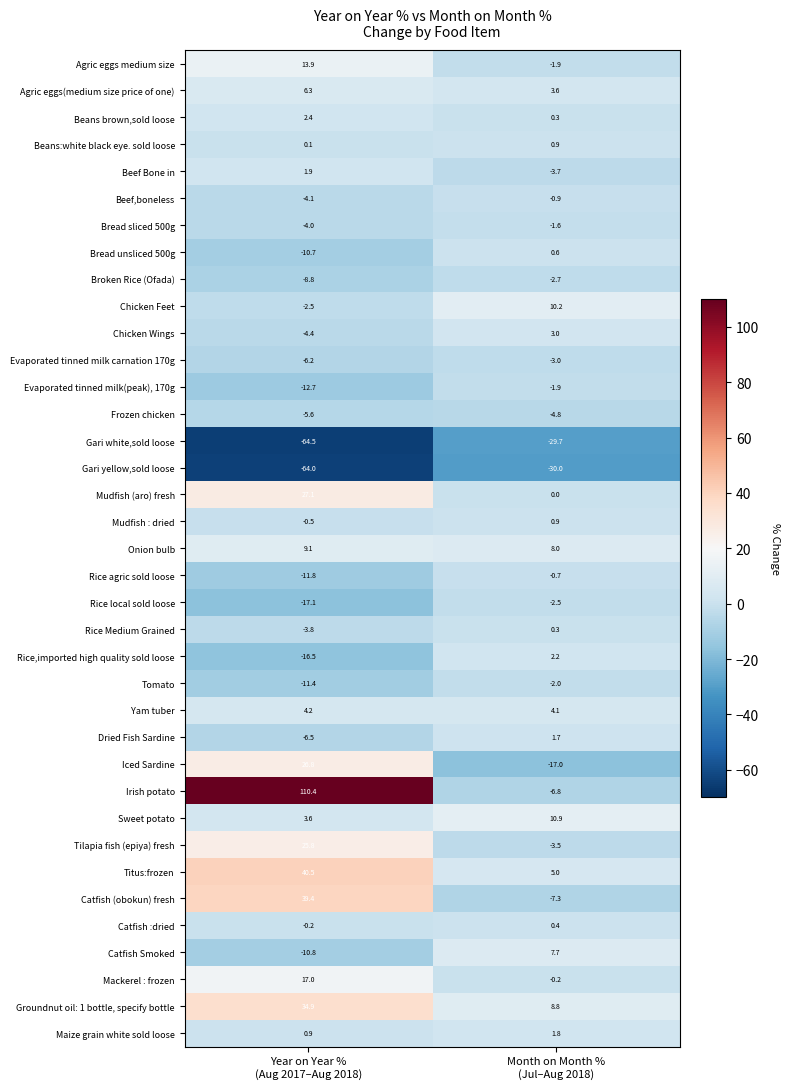

How many distinct data groups are displayed?

37